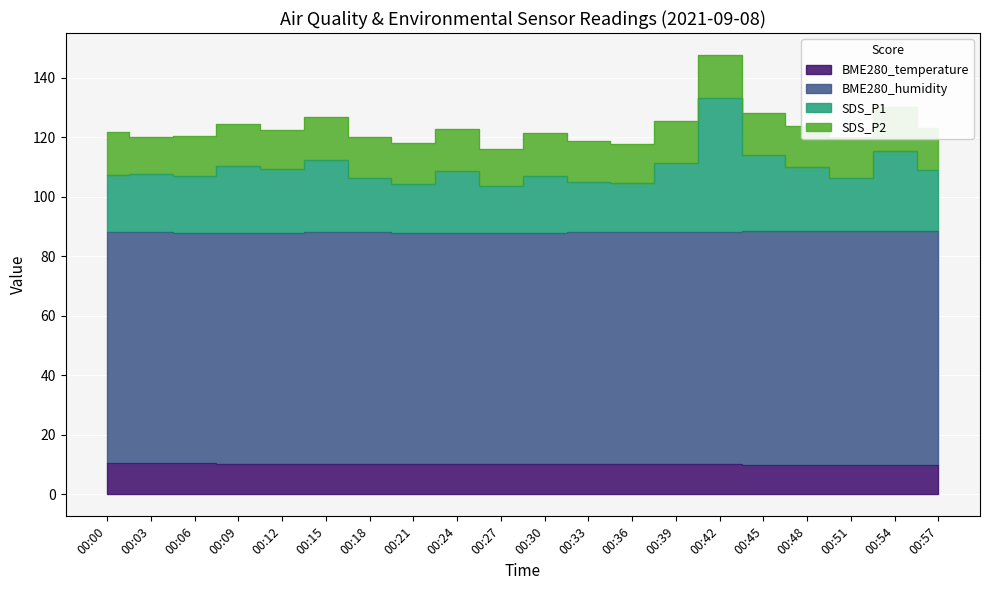

Which series has the largest range (max minus min)?

SDS_P1